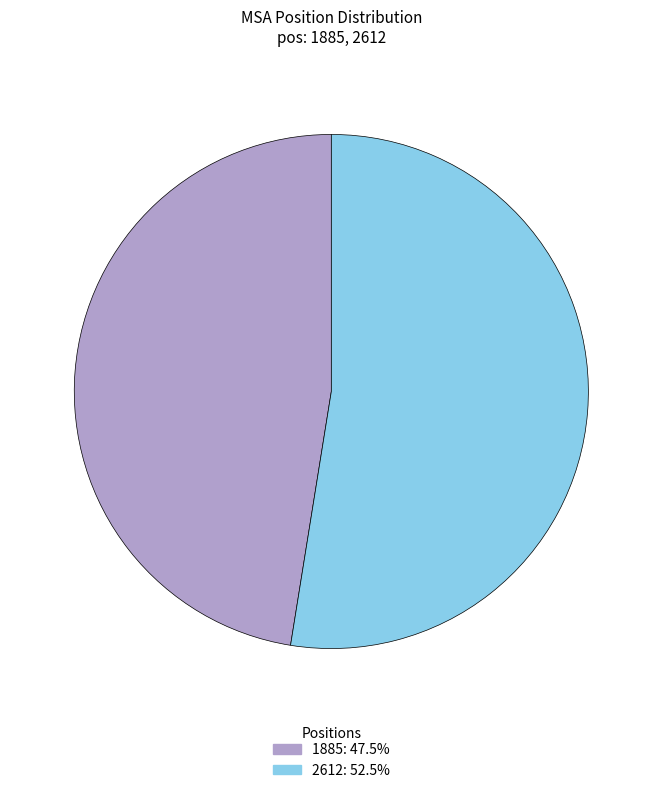

Rank the categories by value from highest to lowest.

2612, 1885